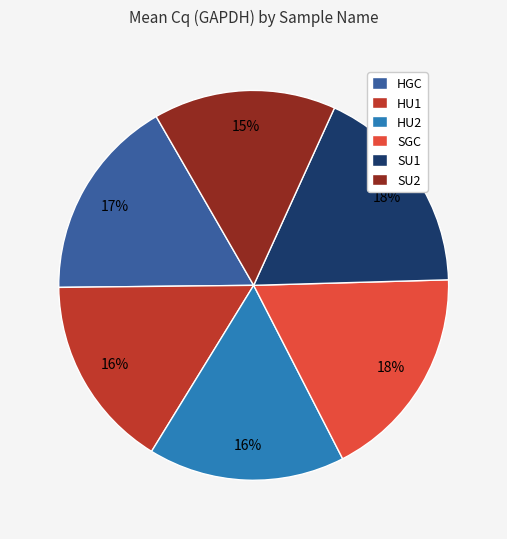

To the nearest percent, what is the combined percentage of HU1 and SGC?

34%